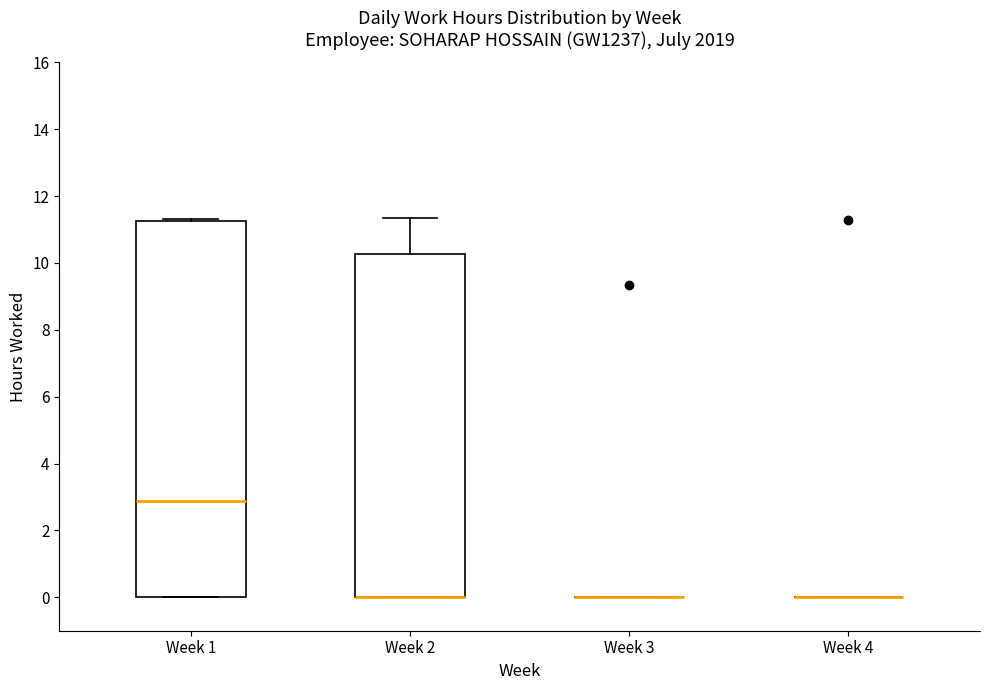

Which box is the tallest, from its lower edge to its upper edge?

Week 1